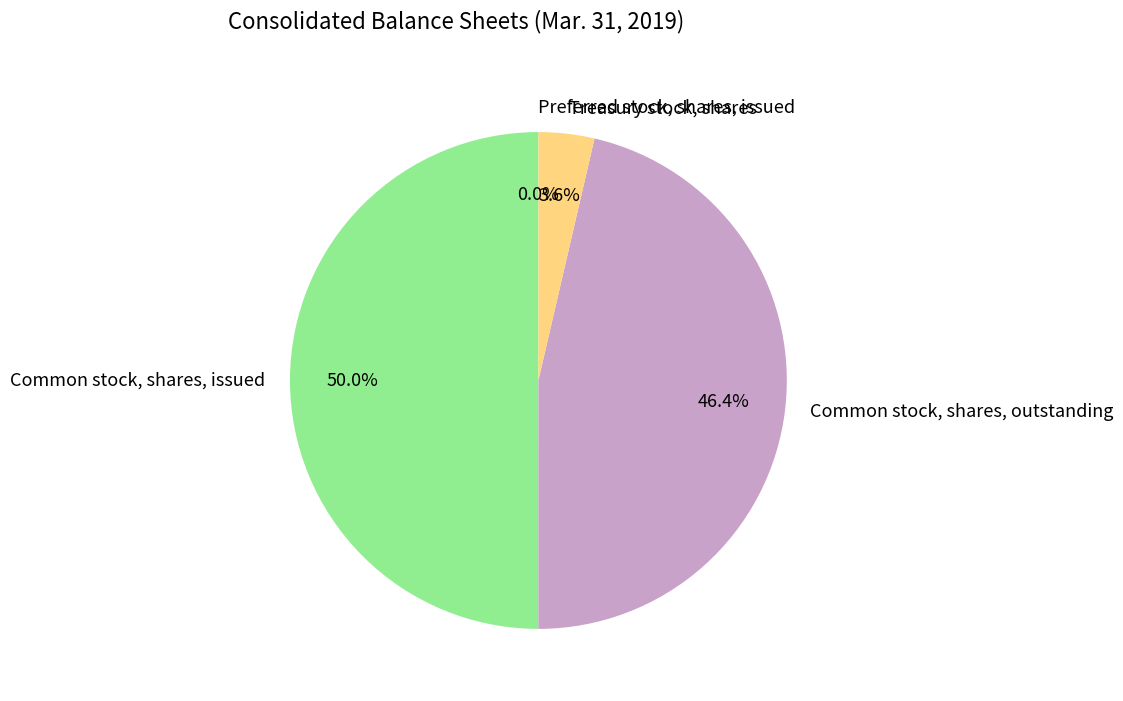

Do Common stock, shares, outstanding and Common stock, shares, issued together represent more than half of the pie?

Yes